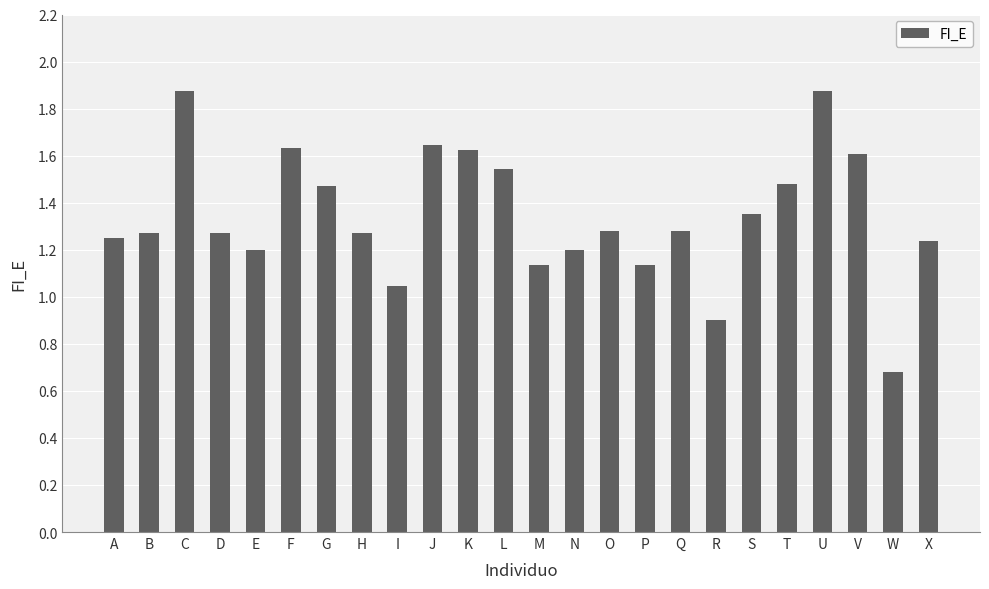

How many bars are there in total?

24